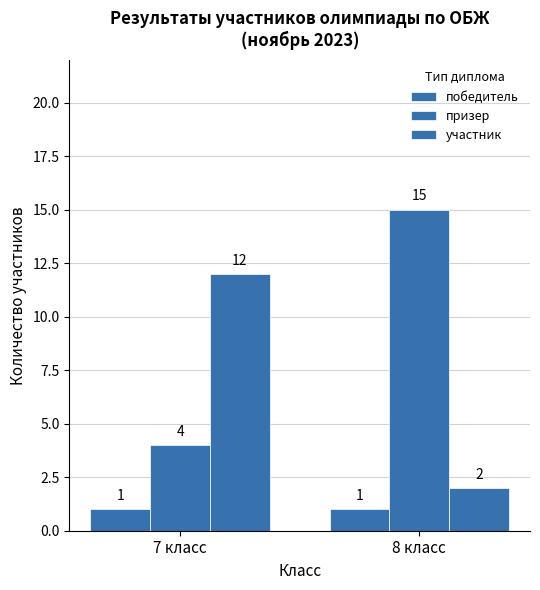

Reading left to right, list all the values displayed in this chart.

победитель: 1	1
призер: 4	15
участник: 12	2